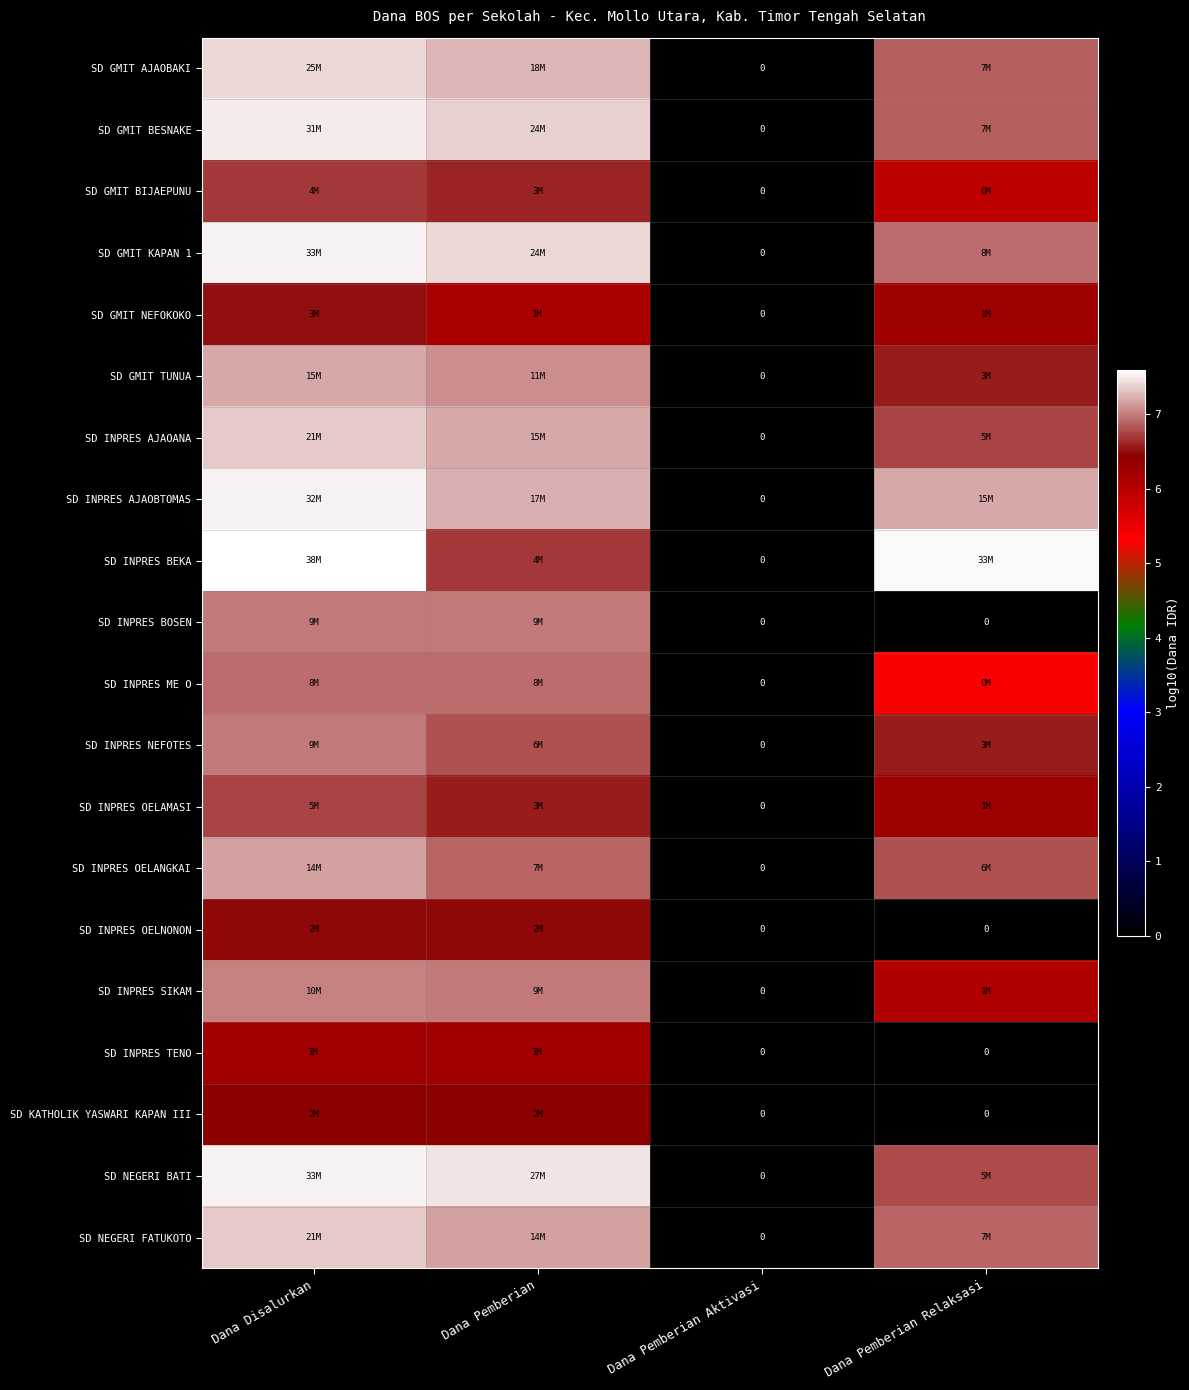

What value does the SD INPRES BEKA series have at Dana Pemberian?

6.7